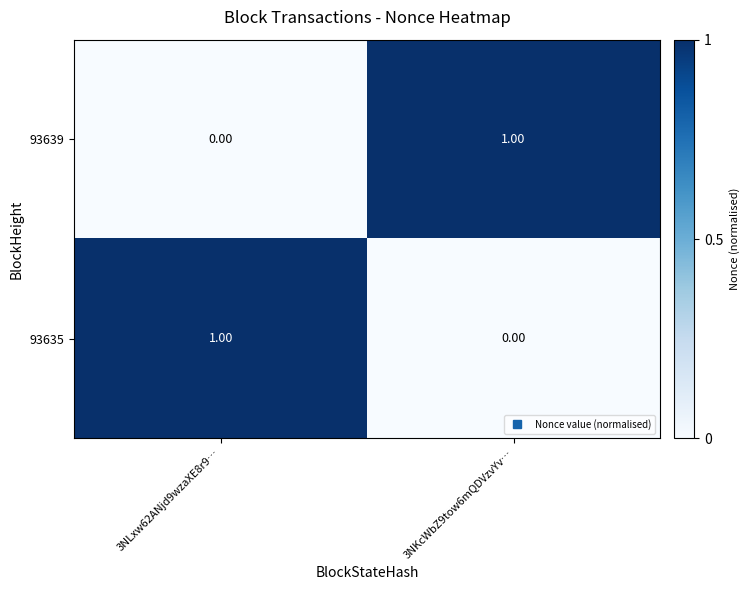

Is the value of 93635 at 3NKcWbZ9tow6mQDVzvYv… greater than the value of 93639 at 3NKcWbZ9tow6mQDVzvYv…?

No